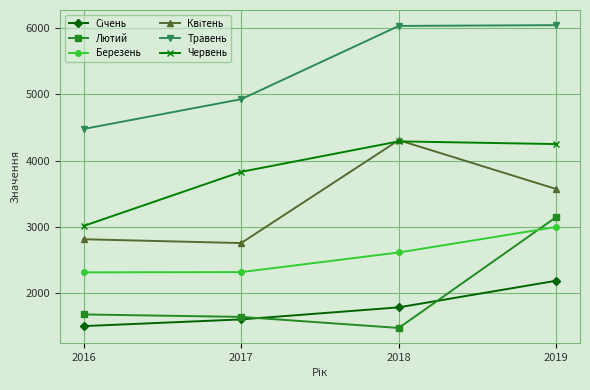

Is the value of Березень at 2016 greater than the value of Лютий at 2016?

Yes